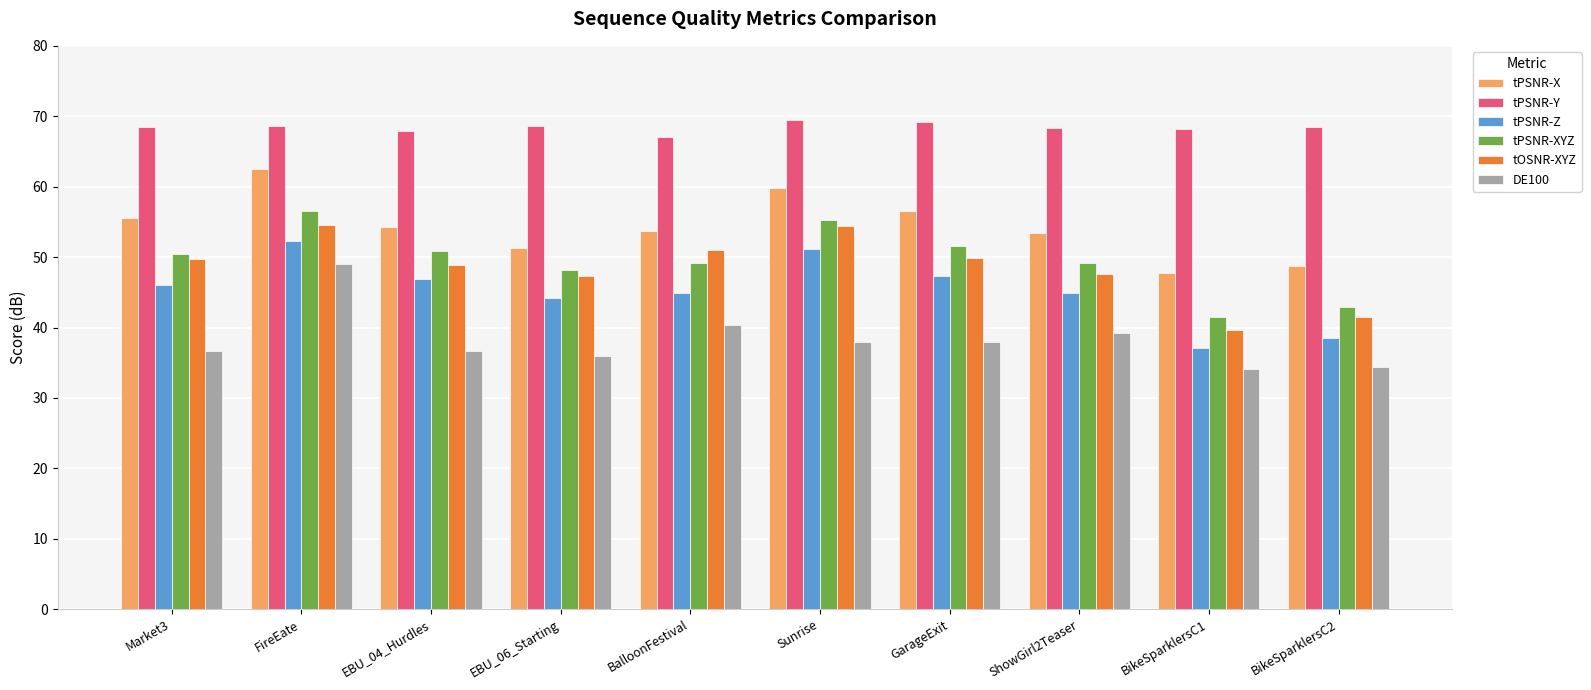

At which category is the sum across all series the highest?

FireEate